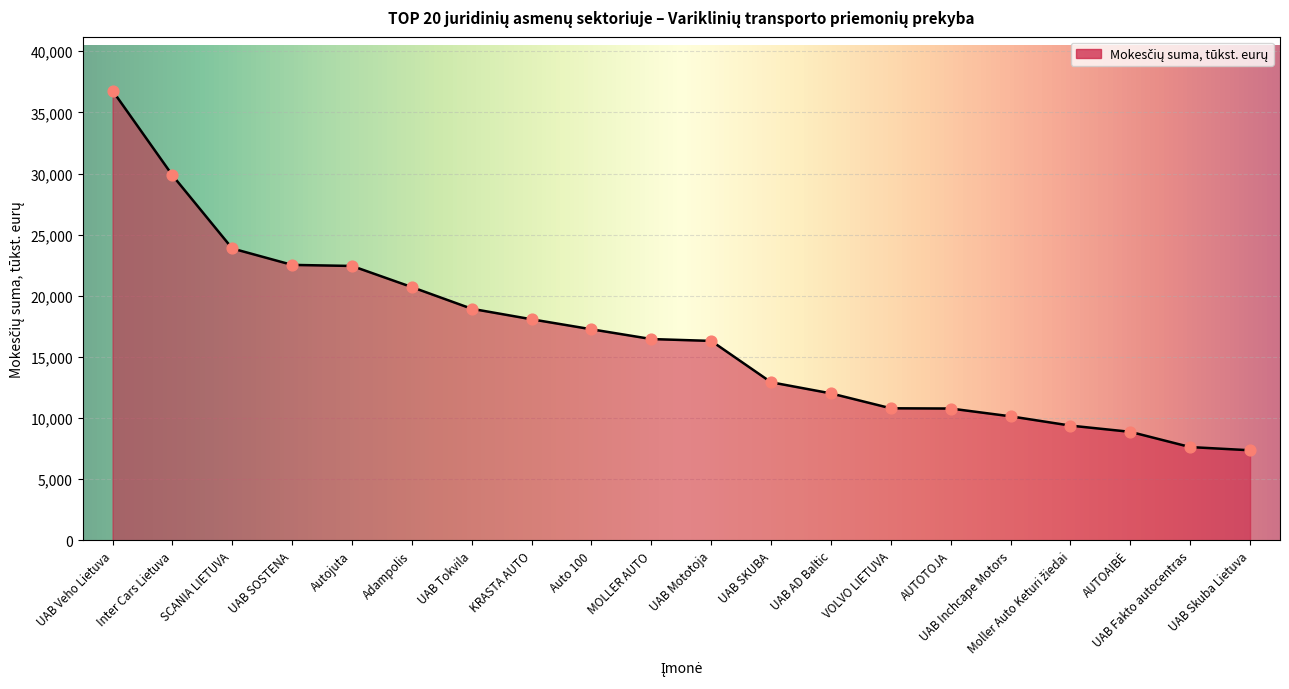

Which has a higher value, Inter Cars Lietuva or KRASTA AUTO?

Inter Cars Lietuva